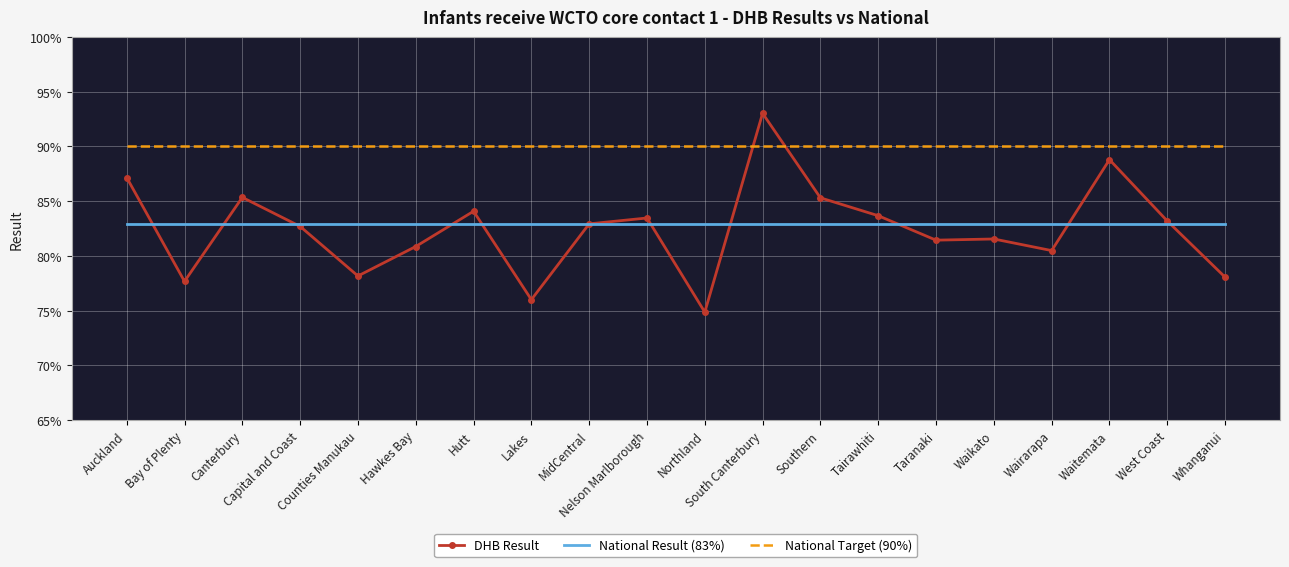

Which series has the widest spread of values?

DHB Result